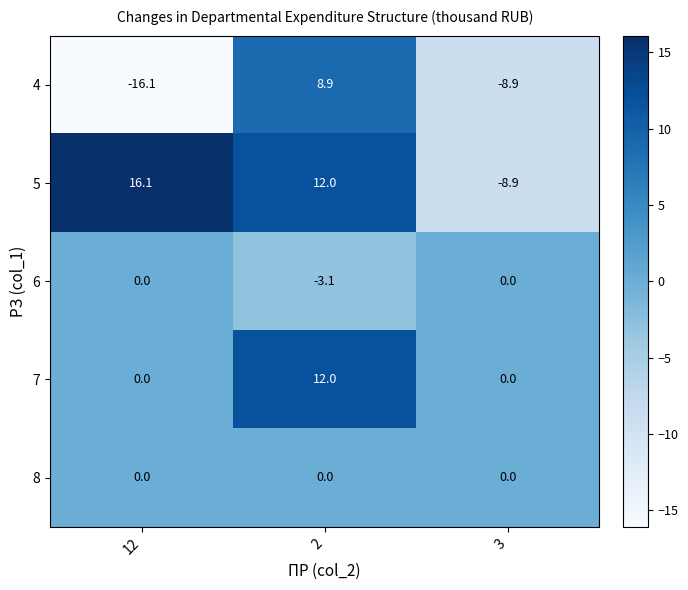

Reading right to left, transcribe all the data shown in this chart.

4: -8.9	8.9	-16.1
5: -8.9	12.0	16.1
6: 0.0	-3.1	0.0
7: 0.0	12.0	0.0
8: 0.0	0.0	0.0